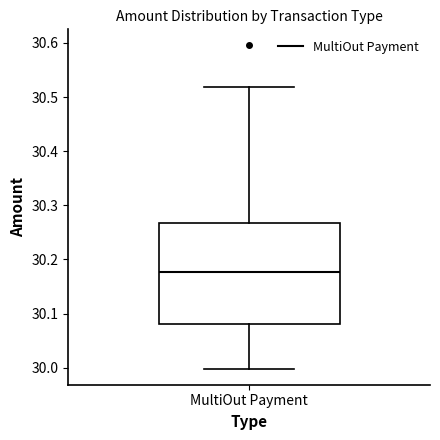

Where does the upper whisker of the box for MultiOut Payment end on the y-axis? The values are not printed on the chart, so give them approximately, as read against the axis.

30.52